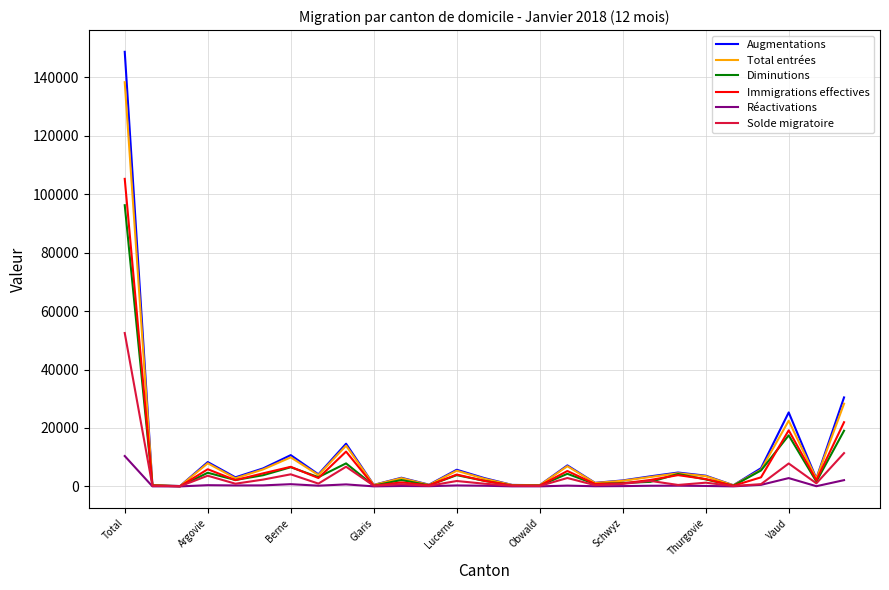

Rank the series by their maximum value, from highest to lowest.

Augmentations, Total entrées, Immigrations effectives, Diminutions, Solde migratoire, Réactivations